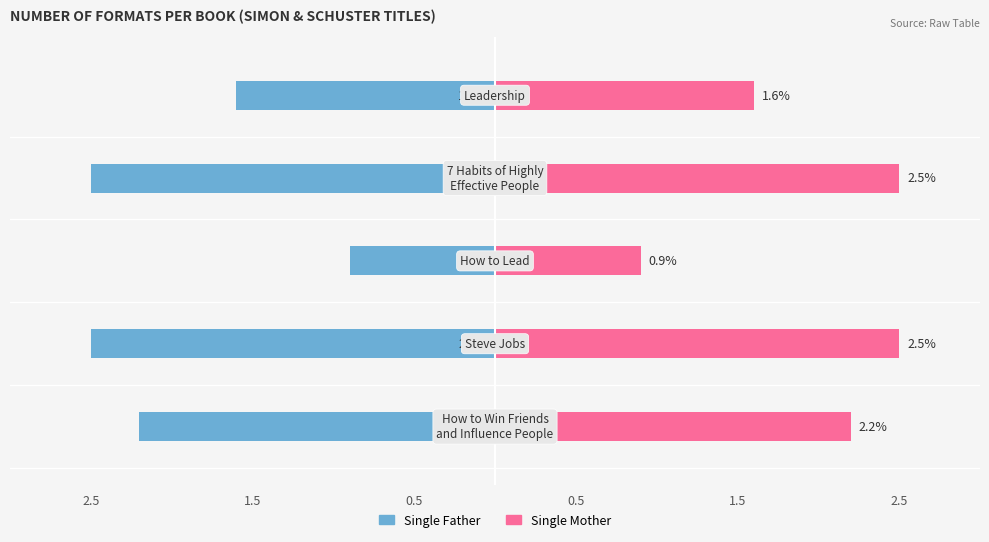

How many series are shown in this chart?

2